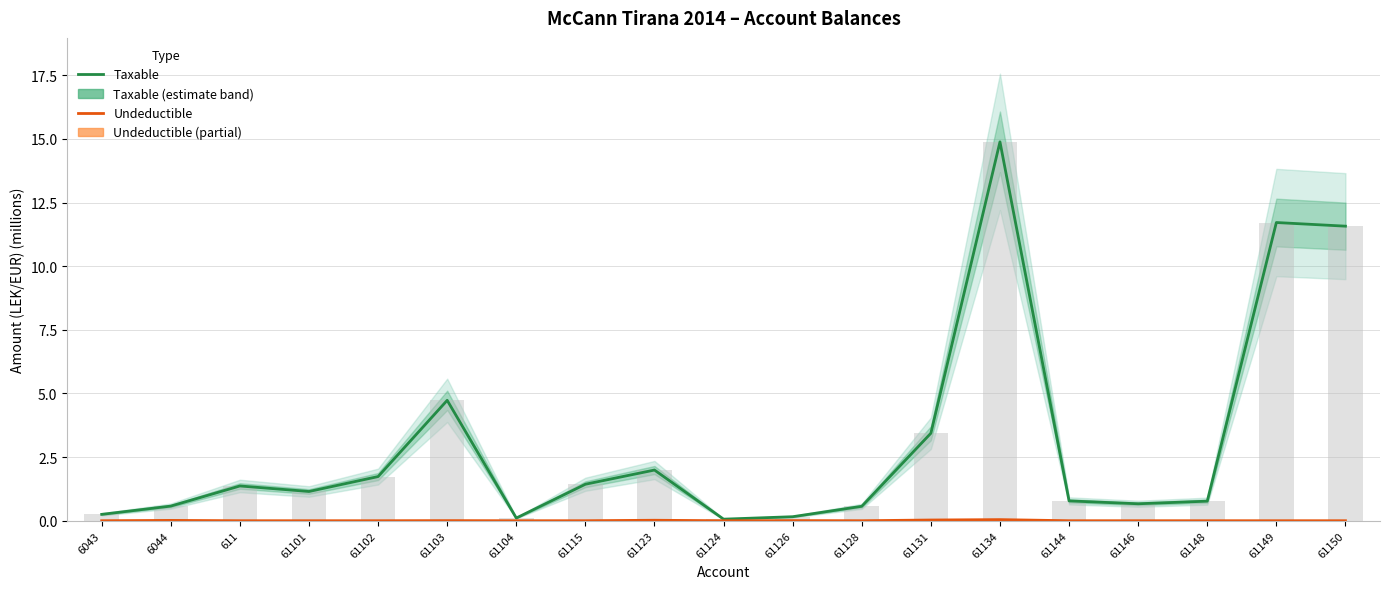

At which category does the chart reach its peak across all series?

61134